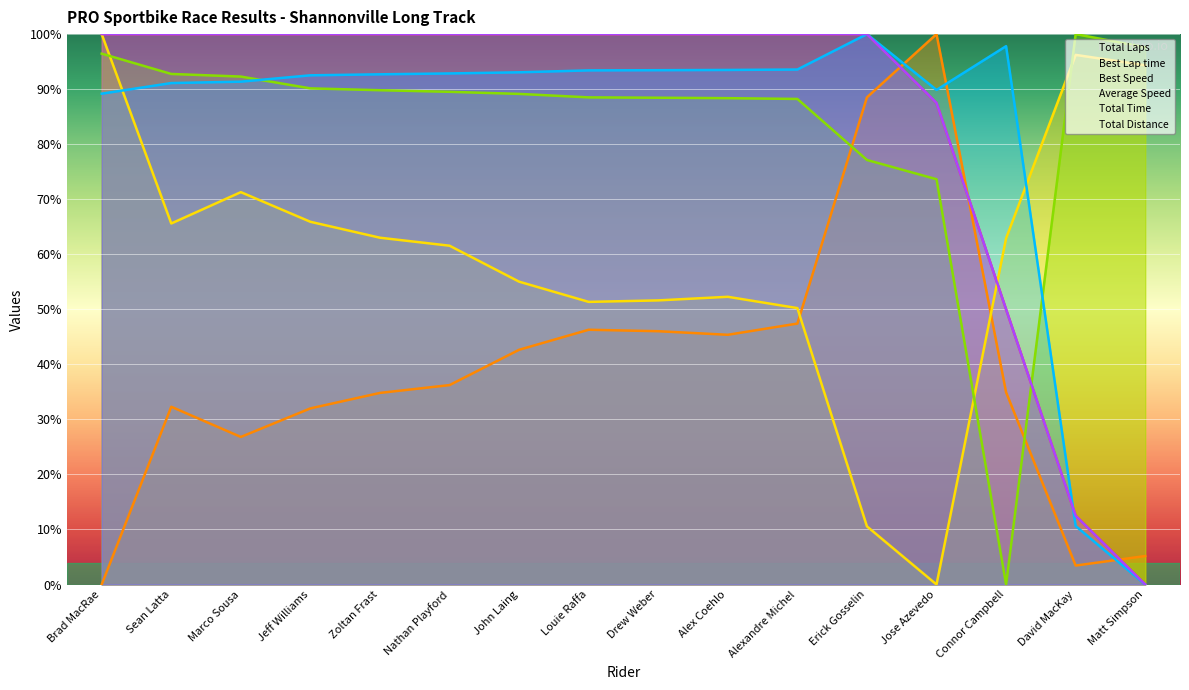

At which category does Average Speed reach its first local valley?

Connor Campbell